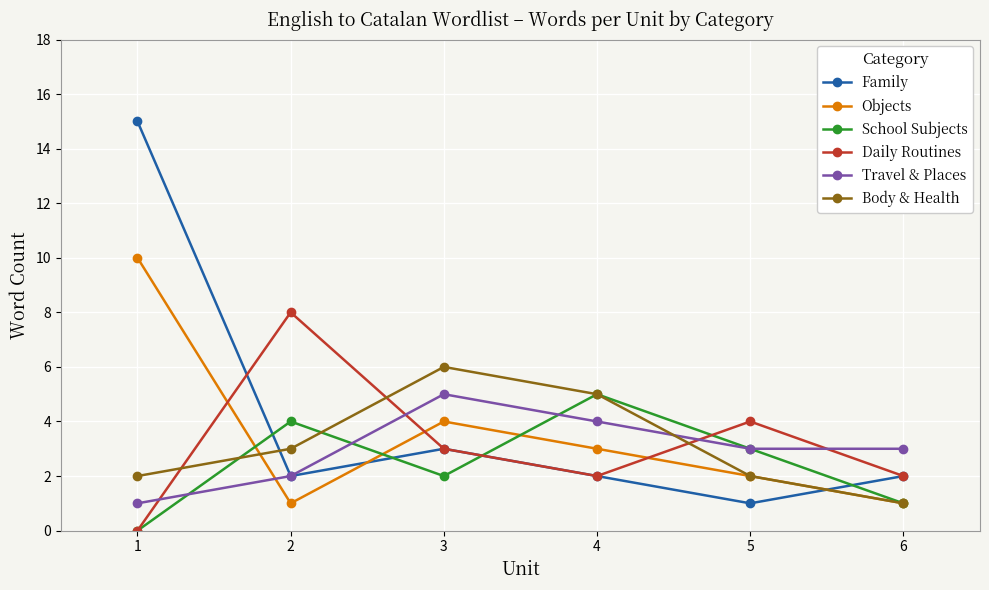

How many Travel & Places values are between 2 and 4?

4